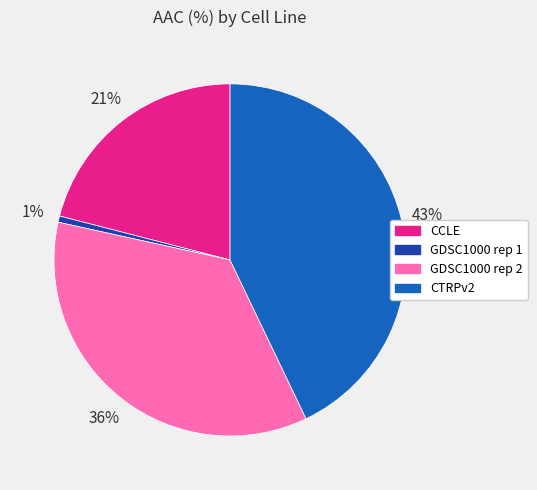

How many slices are in this pie chart?

4